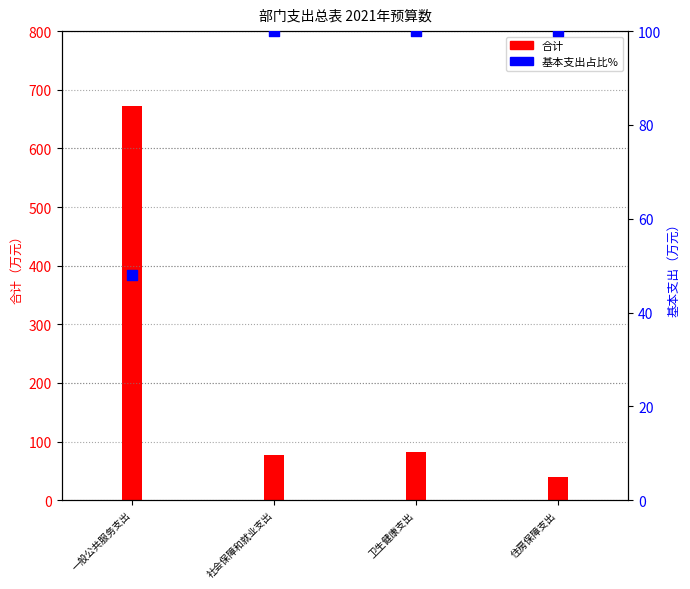

At how many categories does at least one series exceed 399?

1